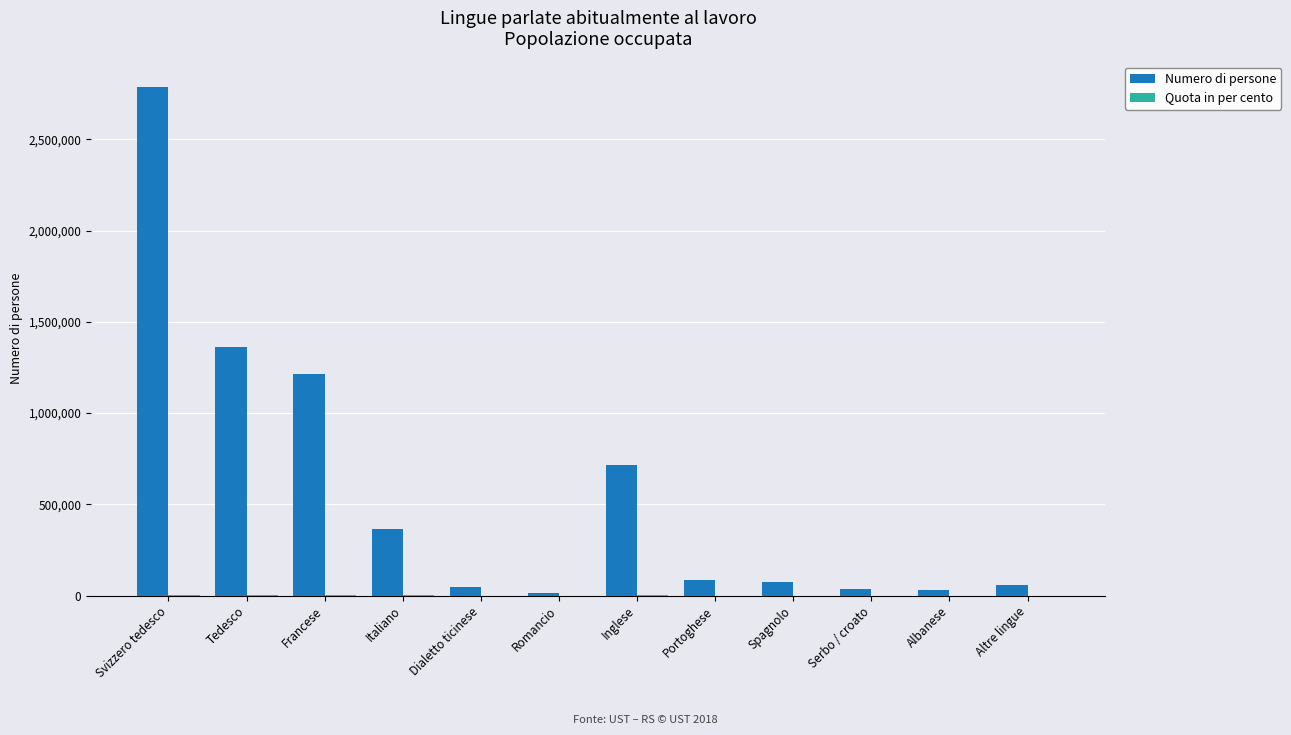

The Numero di persone series shows 1360792.0 at Tedesco. True or false?

True